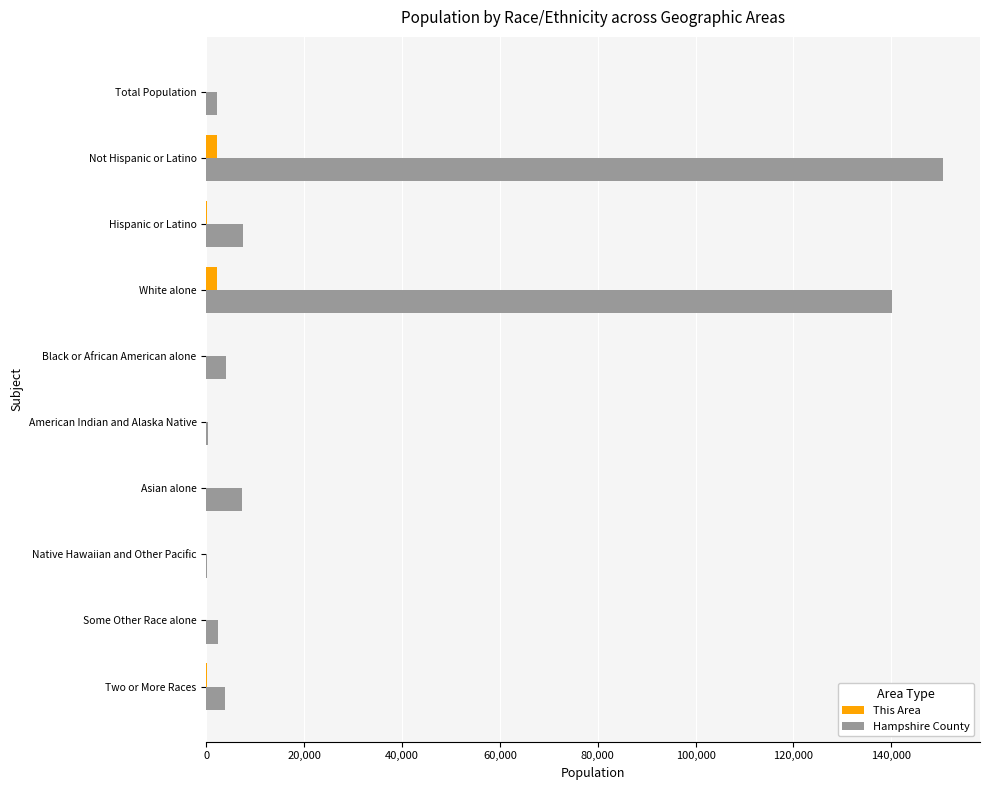

True or false: Hampshire County has a value of 3925 at Black or African American alone.

True